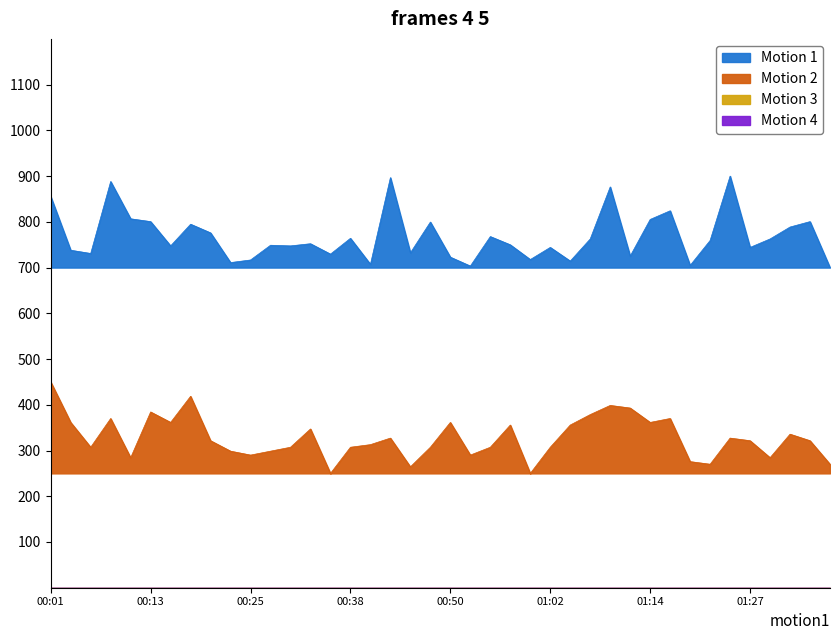

Does the chart display data point markers on the line(s)?

No